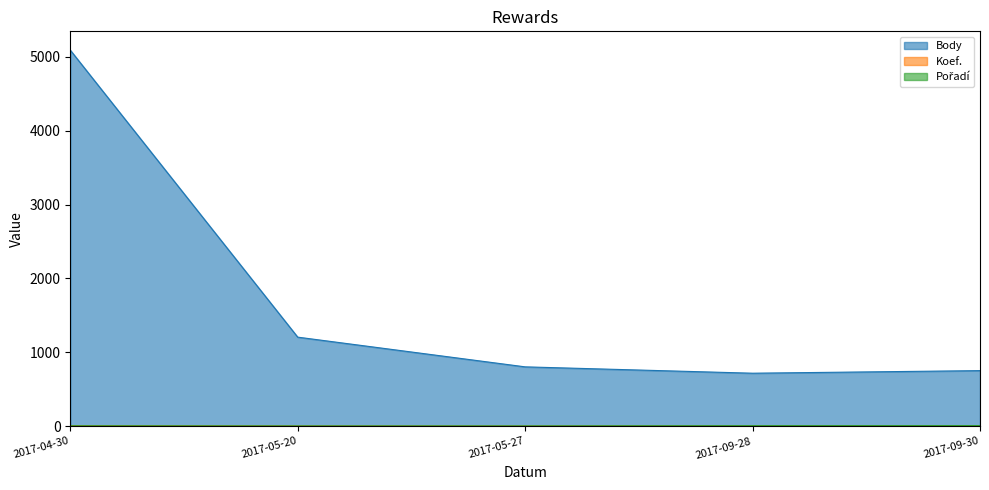

What is the highest value of the Pořadí series?

9